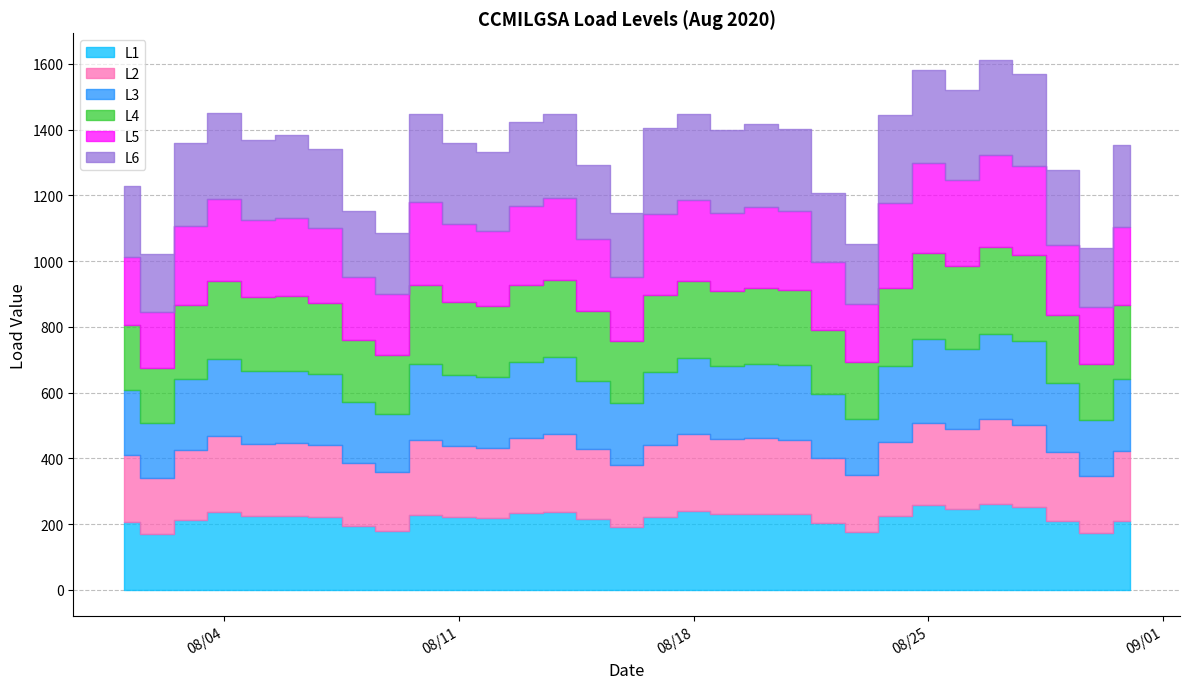

How many interior local valleys does the L4 series have?

9